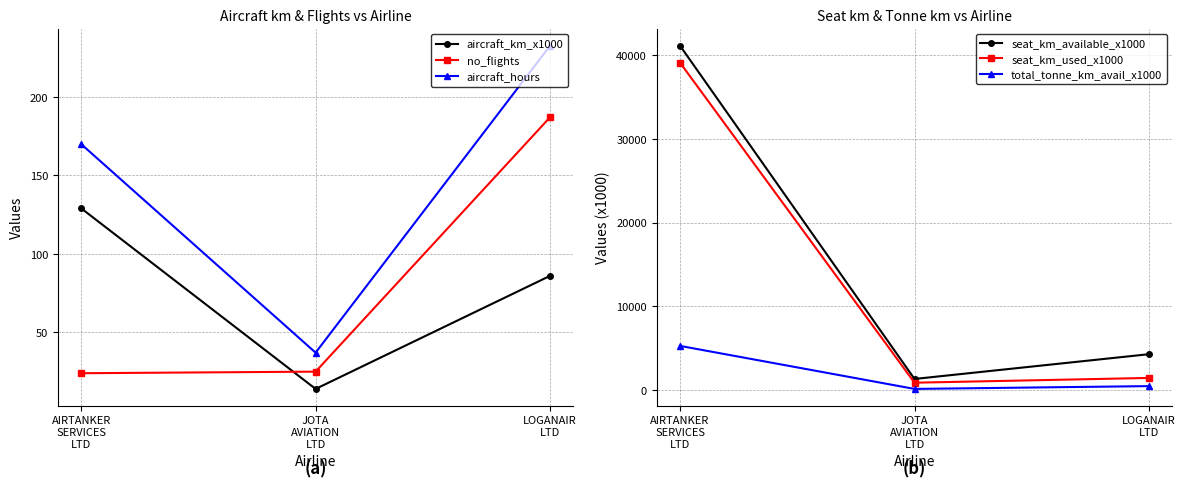

How many lines are shown in the chart?

6